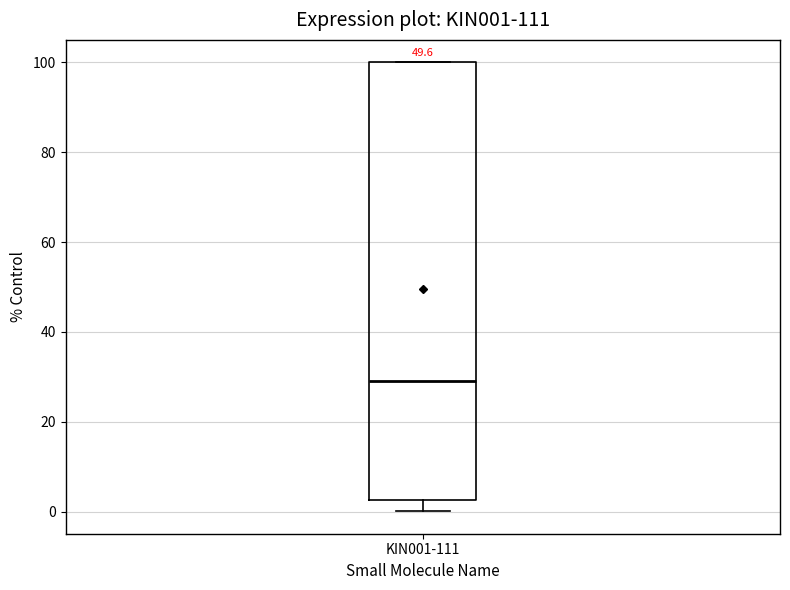

Where does the median line of the box for KIN001-111 sit on the y-axis? The values are not printed on the chart, so give them approximately, as read against the axis.

30